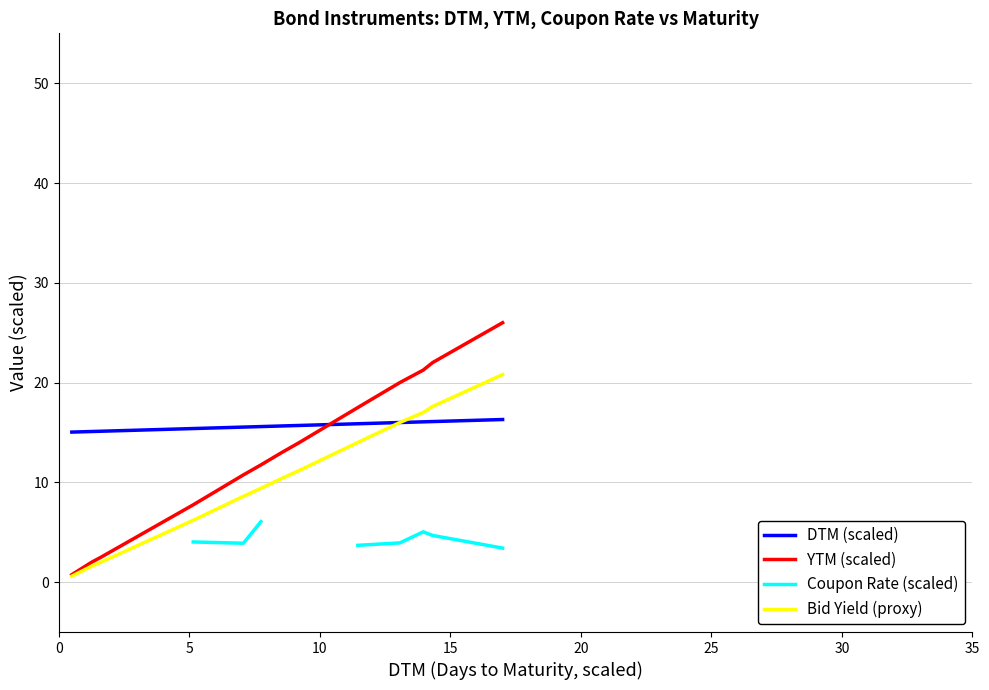

Is the value of DTM (scaled) at 35 greater than the value of Coupon Rate (scaled) at 5?

No